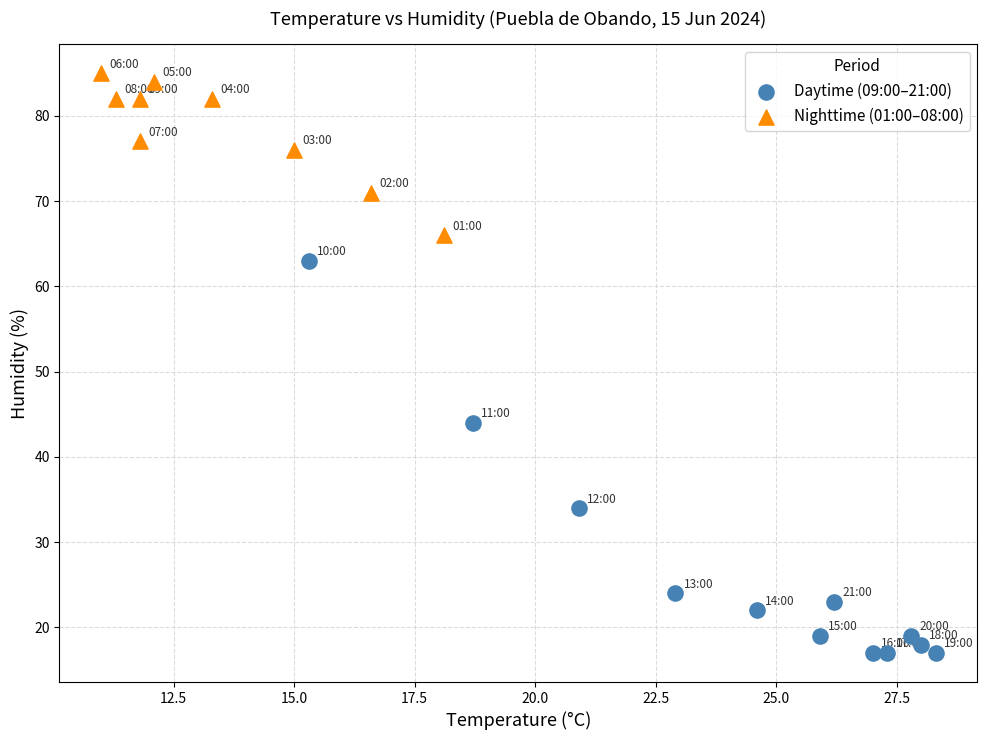

What are all the series names shown in the legend?

Daytime (09:00–21:00), Nighttime (01:00–08:00)